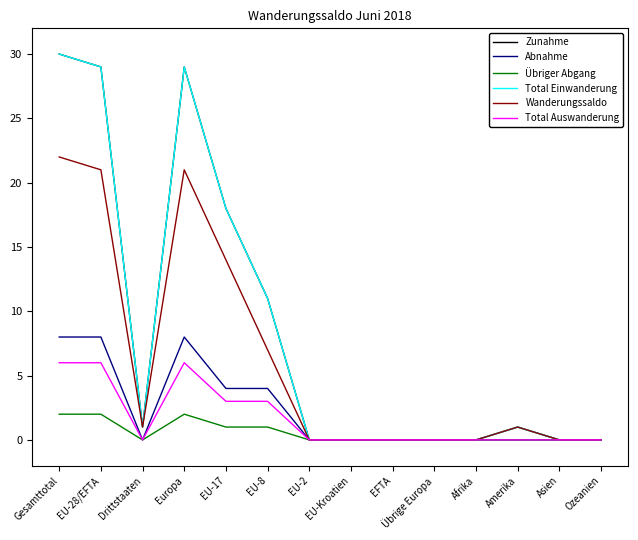

At how many categories does at least one series exceed 11?

4